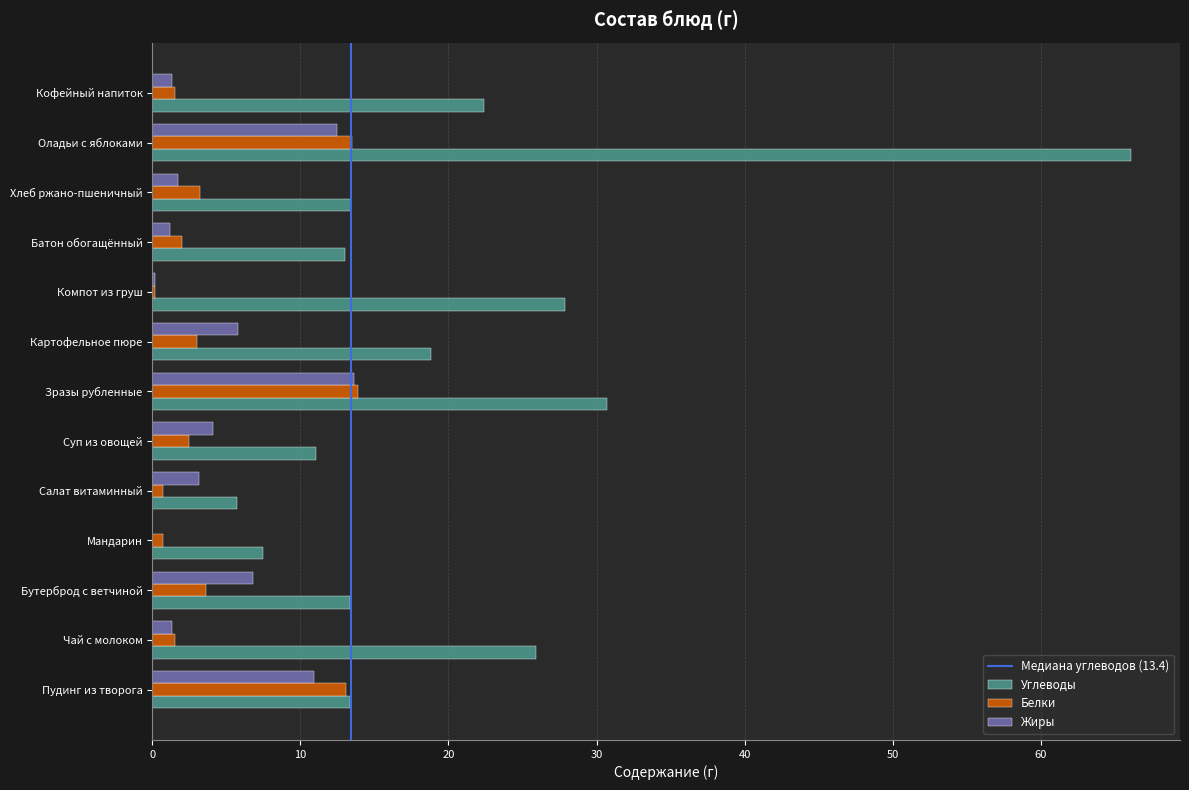

Is the value of Углеводы at Салат витаминный greater than the value of Жиры at Компот из груш?

Yes